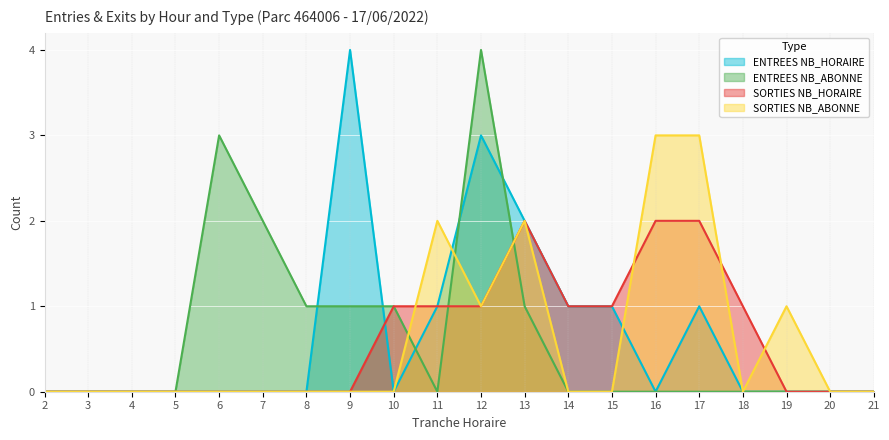

Where is ENTREES NB_HORAIRE nearest to the value 2?

13